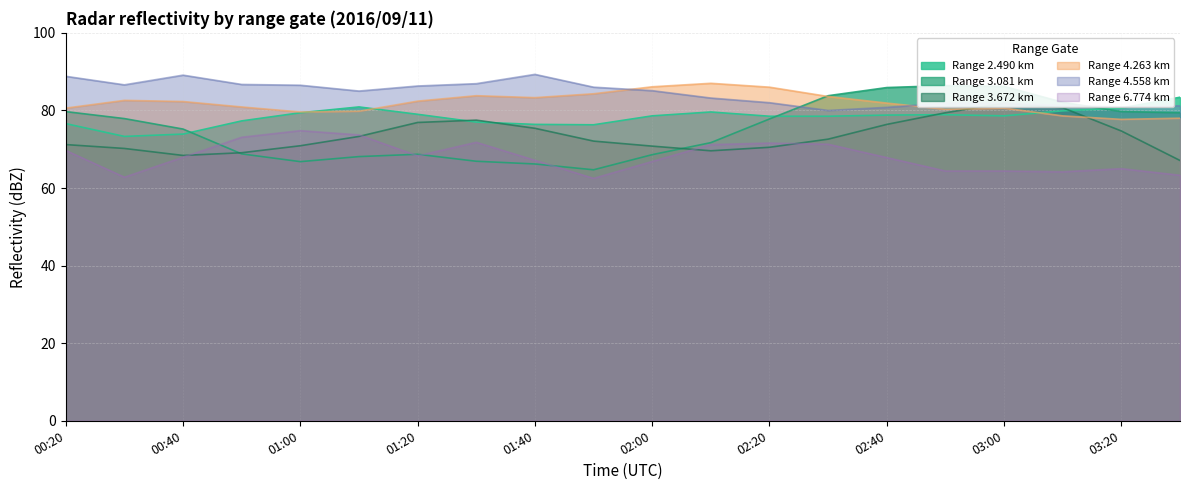

Is the value of 3.081 at 00:20 greater than the value of 2.490 at 03:30?

No